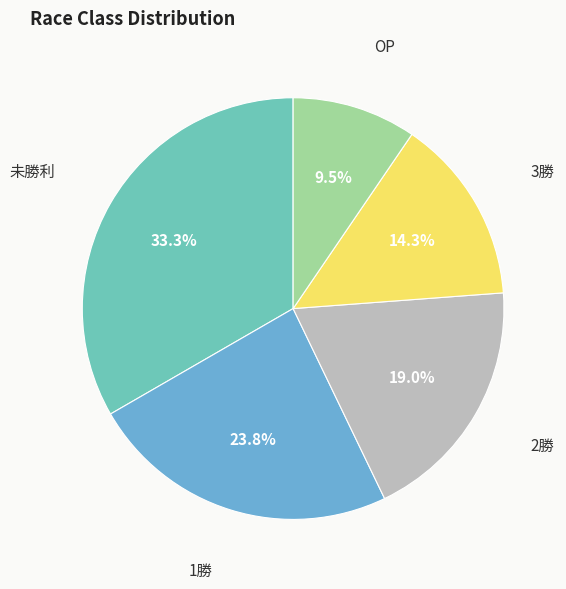

Count the number of slices in the pie.

5